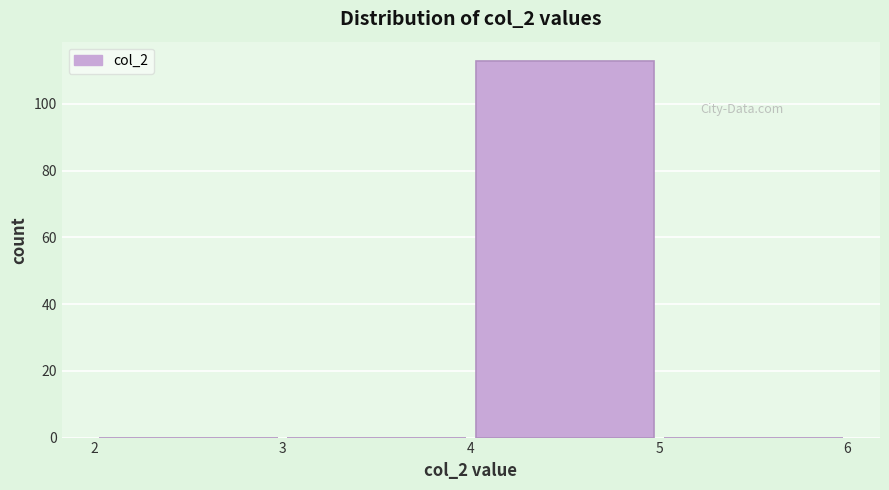

Over which range of the x-axis is the bar tallest?

4 to 5